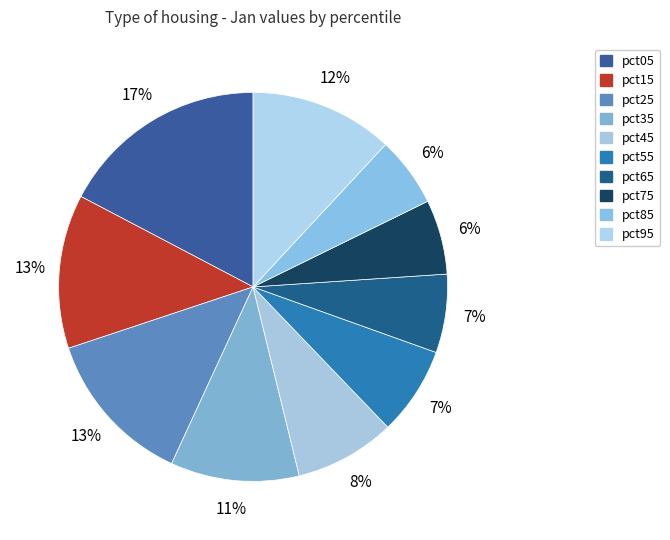

How many segments does this pie chart have?

10